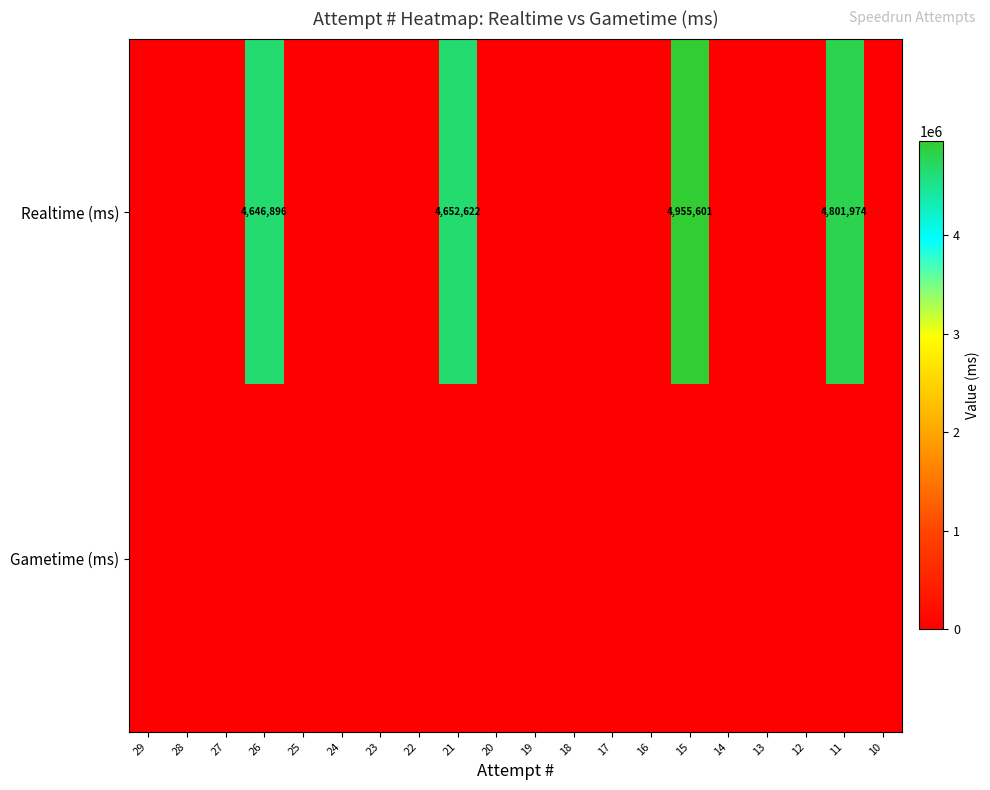

The value of Realtime (ms) at 17 is 3077105. True or false?

False